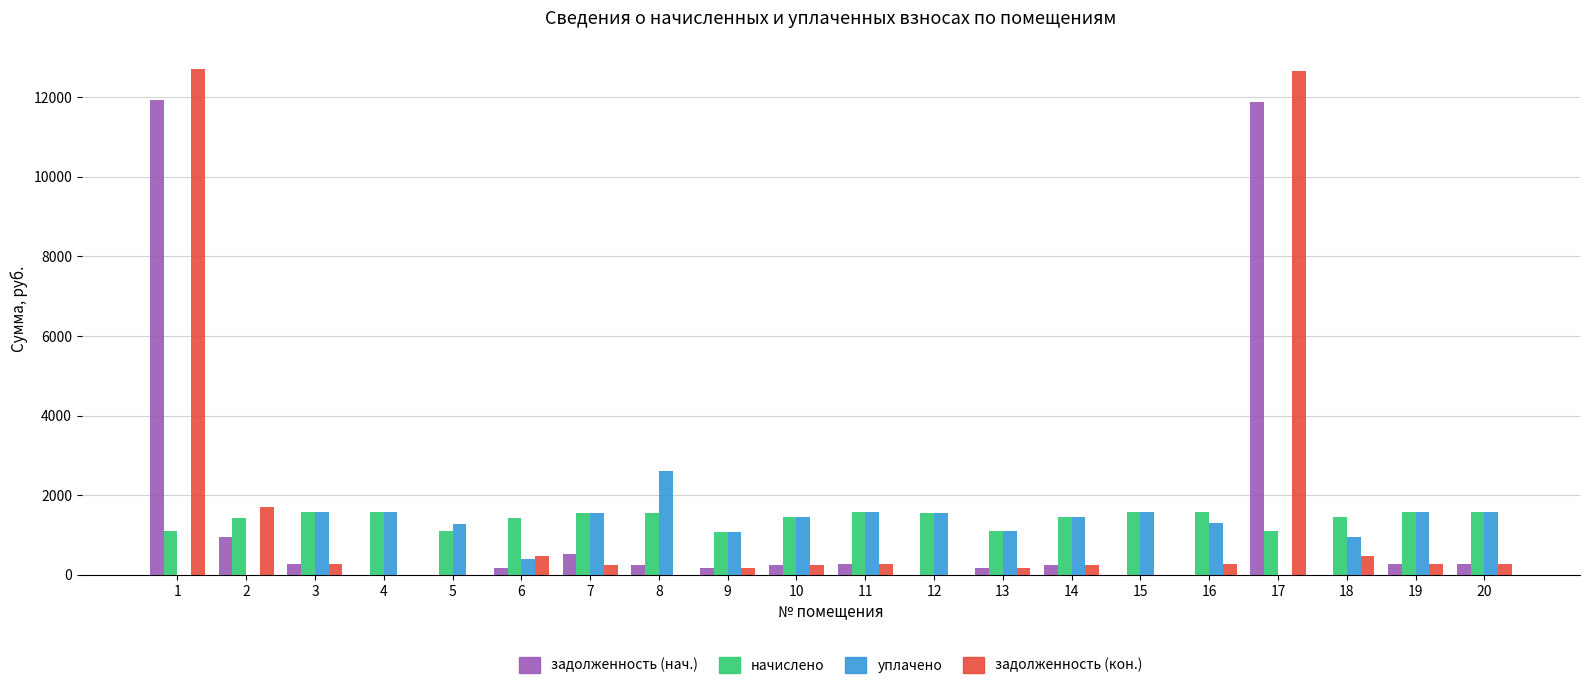

What is the greatest value displayed?

12715.8